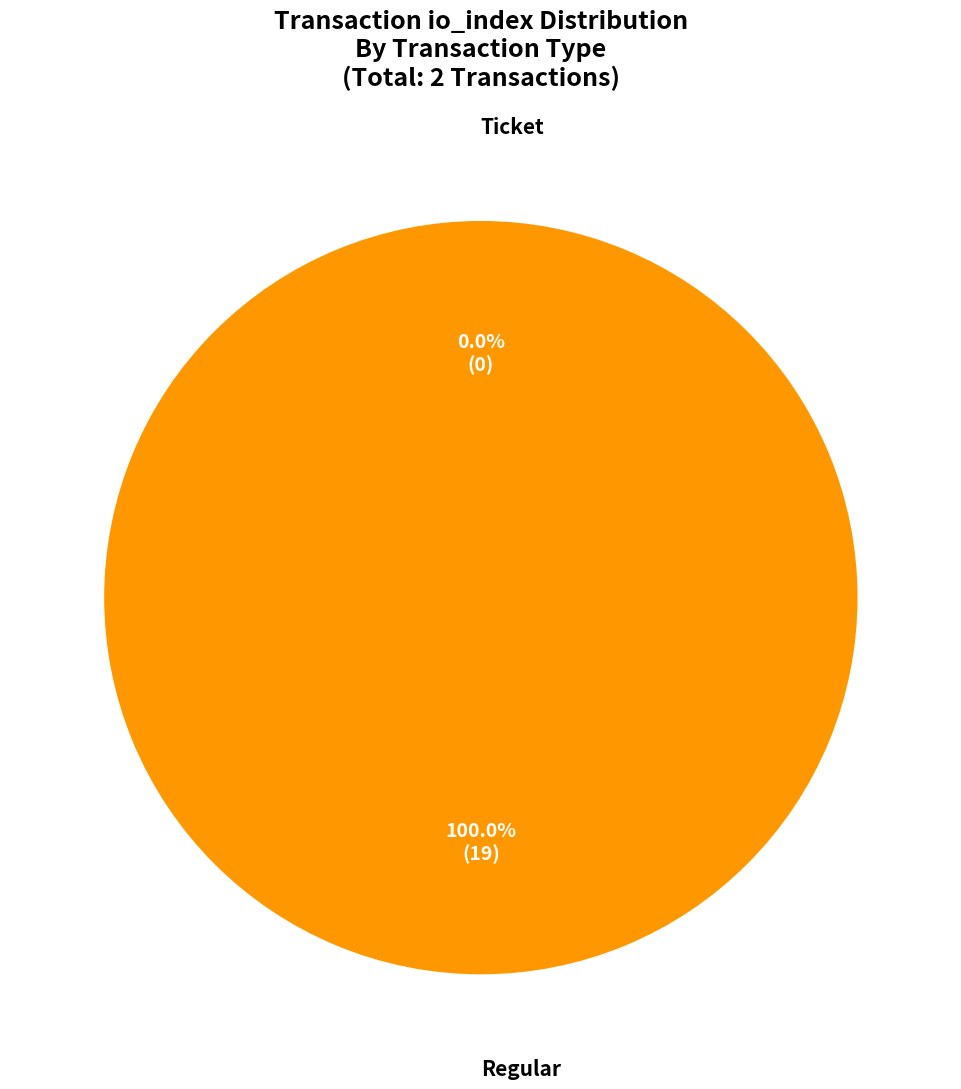

The Ticket slice represents 0% of the pie. True or false?

True